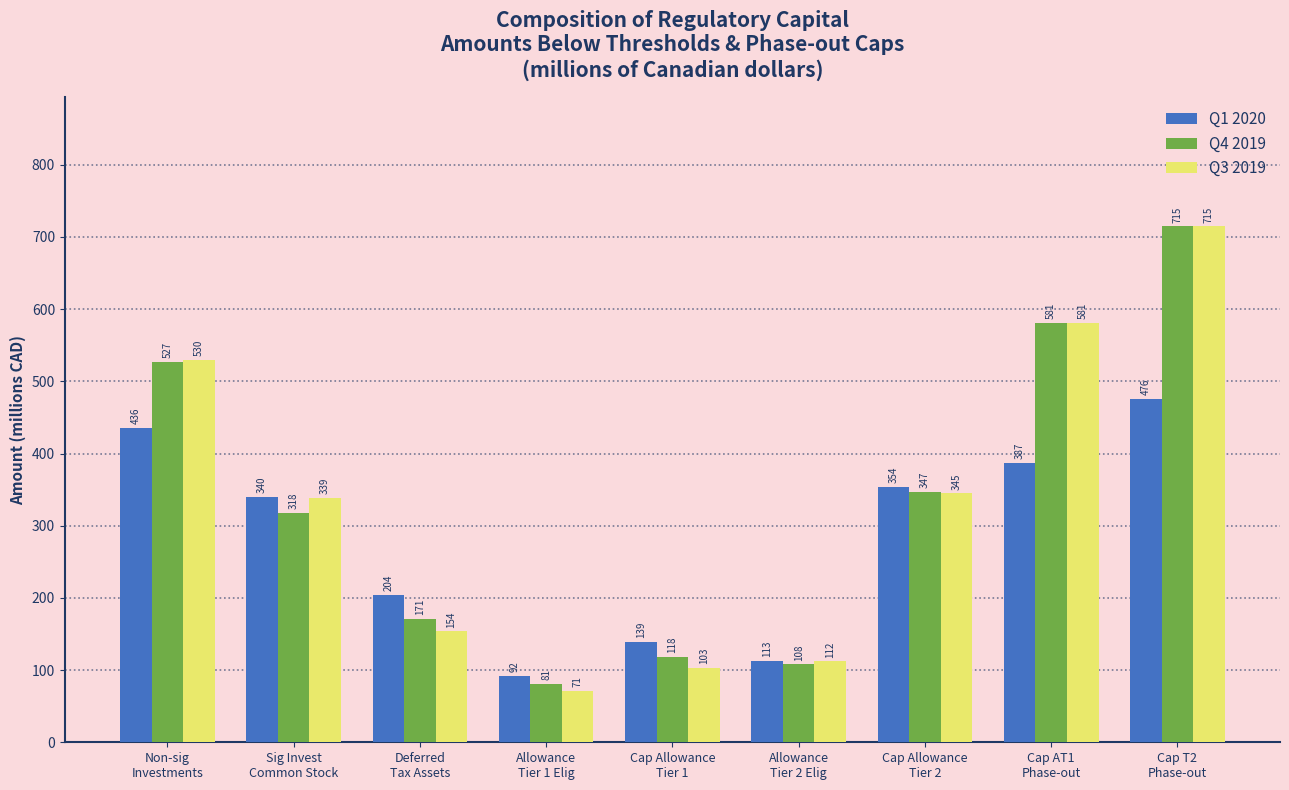

Reading right to left, extract all data points from this chart.

Q1 2020: 476	387	354	113	139	92	204	340	436
Q4 2019: 715	581	347	108	118	81	171	318	527
Q3 2019: 715	581	345	112	103	71	154	339	530